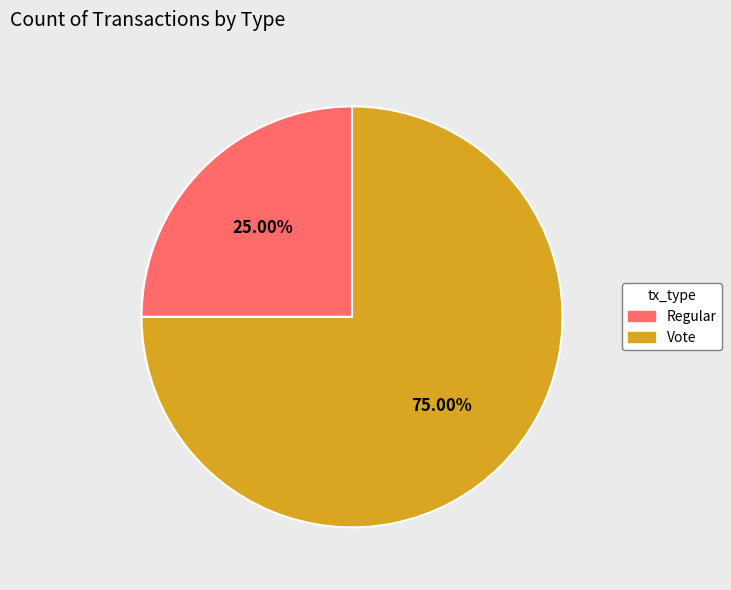

To the nearest percent, what is the average slice percentage?

50%